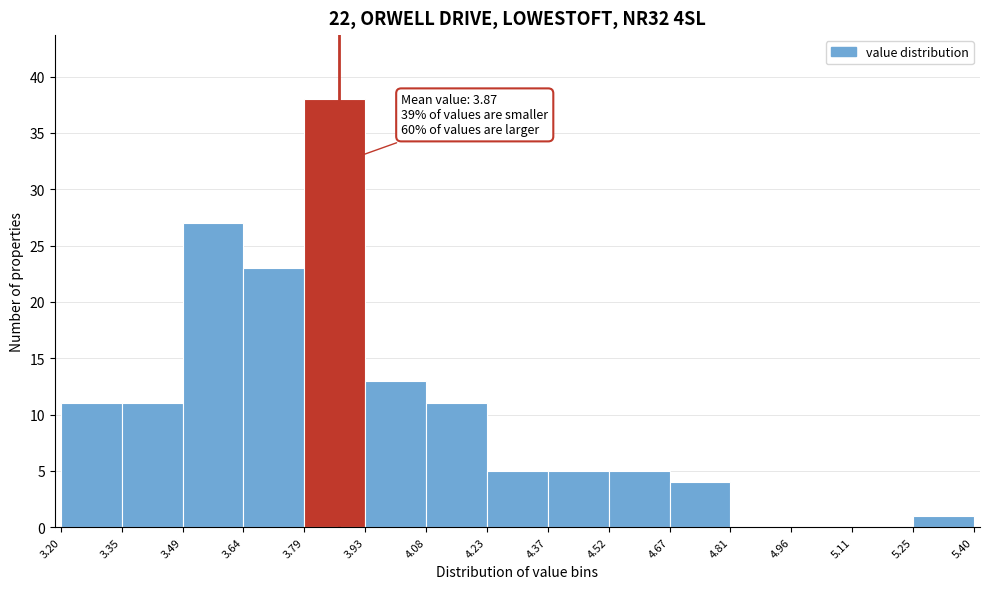

Over which range of the x-axis is the bar tallest?

3.79 to 3.93